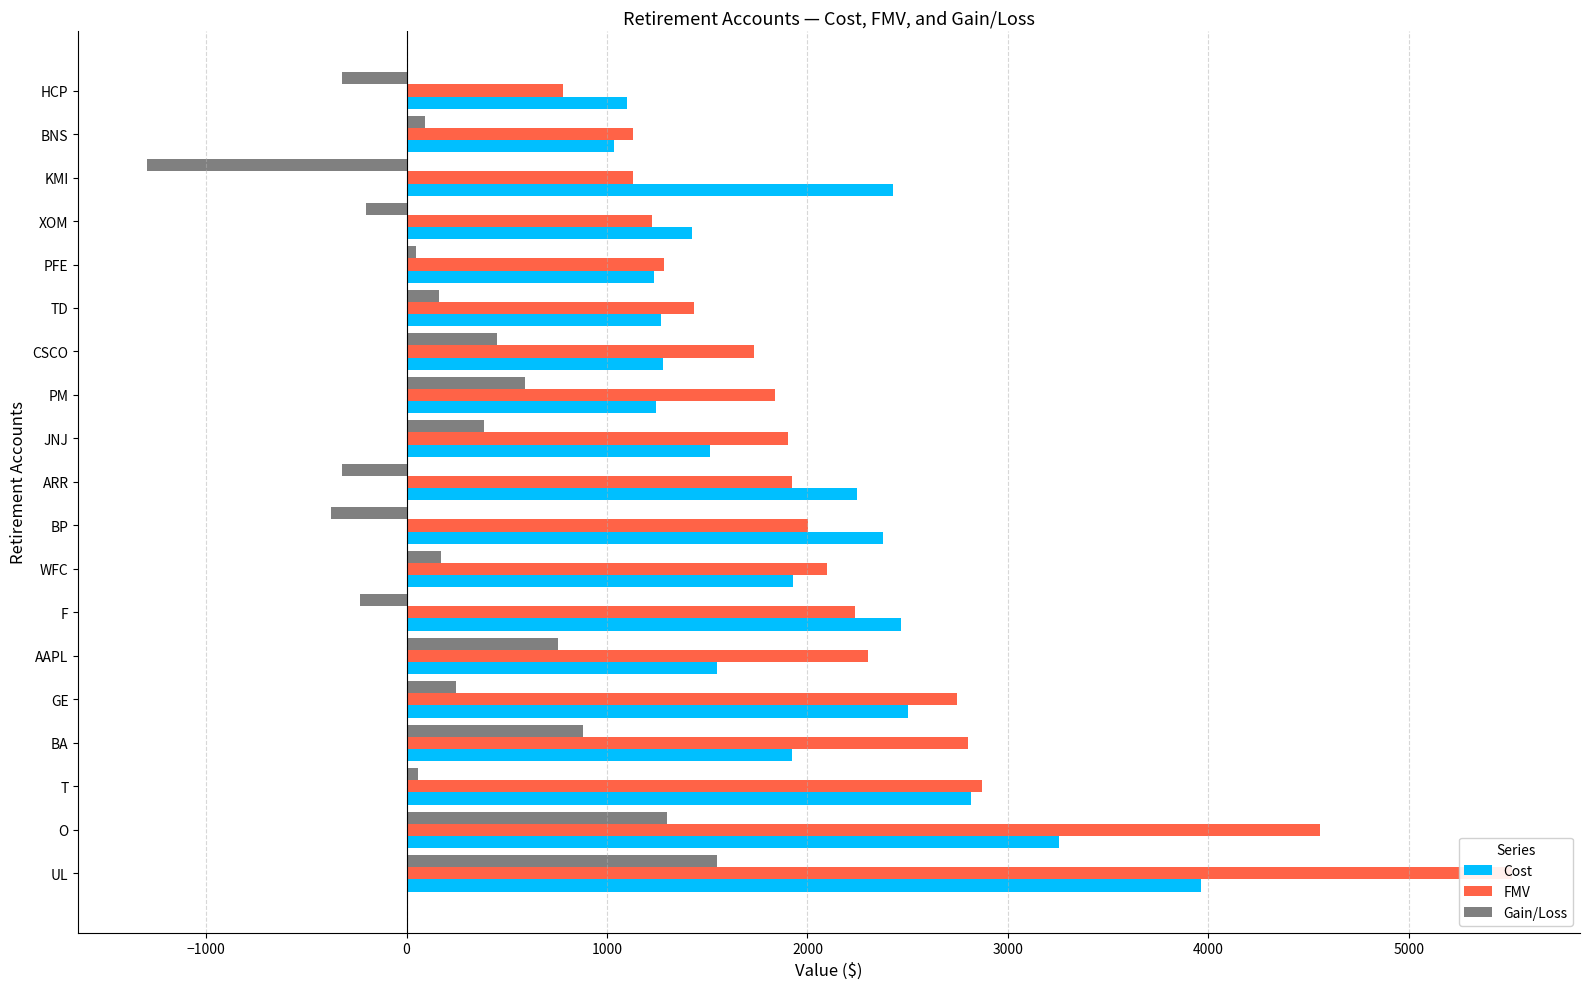

What is the average value of the FMV series?

2184.3